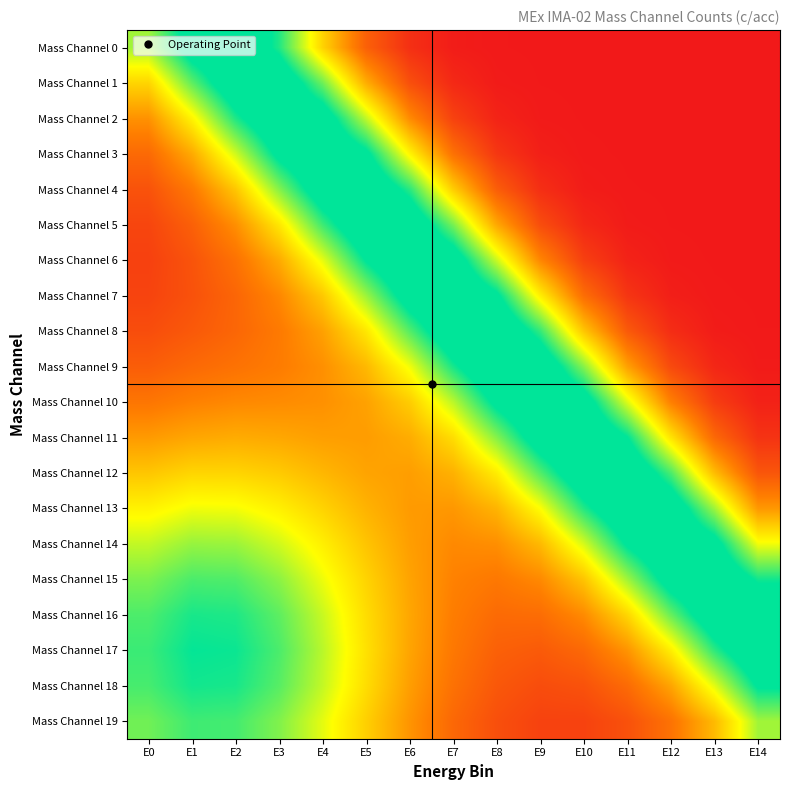

Reading left to right, what are all the values shown in this chart?

Mass Channel 0: E0=78.9	E1=108.6	E2=118.9	E3=95.8	E4=55.4	E5=23.4	E6=7.4	E7=1.3	E8=0.2	E9=0.1	E10=0.0	E11=0.0	E12=0.0	E13=0.0	E14=0.0
Mass Channel 1: E0=55.7	E1=87.4	E2=114.3	E3=116.0	E4=85.8	E5=45.5	E6=17.8	E7=5.2	E8=0.8	E9=0.2	E10=0.0	E11=0.0	E12=0.0	E13=0.0	E14=0.0
Mass Channel 2: E0=38.2	E1=63.8	E2=95.9	E3=118.3	E4=110.9	E5=75.1	E6=36.7	E7=13.3	E8=3.5	E9=0.6	E10=0.1	E11=0.0	E12=0.0	E13=0.0	E14=0.0
Mass Channel 3: E0=26.3	E1=44.5	E2=72.8	E3=104.1	E4=120.2	E5=103.6	E6=64.3	E7=28.9	E8=9.8	E9=2.2	E10=0.4	E11=0.1	E12=0.0	E13=0.0	E14=0.0
Mass Channel 4: E0=18.7	E1=31.3	E2=51.9	E3=82.4	E4=111.4	E5=119.6	E6=94.6	E7=53.8	E8=22.4	E9=7.1	E10=1.2	E11=0.3	E12=0.1	E13=0.0	E14=0.0
Mass Channel 5: E0=14.4	E1=23.2	E2=37.4	E3=60.4	E4=91.7	E5=117.2	E6=116.5	E7=84.5	E8=44.1	E9=17.0	E10=4.9	E11=0.8	E12=0.2	E13=0.0	E14=0.0
Mass Channel 6: E0=12.9	E1=19.1	E2=28.8	E3=44.6	E4=69.8	E5=100.7	E6=121.0	E7=110.8	E8=73.6	E9=35.3	E10=12.7	E11=3.3	E12=0.5	E13=0.1	E14=0.0
Mass Channel 7: E0=13.9	E1=18.5	E2=25.0	E3=35.3	E4=52.4	E5=79.5	E6=108.8	E7=122.2	E8=102.9	E9=62.6	E10=27.7	E11=9.2	E12=2.0	E13=0.3	E14=0.1
Mass Channel 8: E0=17.1	E1=20.9	E2=25.3	E3=31.5	E4=42.1	E5=60.5	E6=88.8	E7=115.3	E8=120.5	E9=93.2	E10=52.0	E11=21.3	E12=6.6	E13=1.1	E14=0.2
Mass Channel 9: E0=22.3	E1=26.2	E2=29.1	E3=32.2	E4=37.6	E5=48.3	E6=68.3	E7=96.8	E8=119.7	E9=116.1	E10=82.4	E11=42.2	E12=16.0	E13=4.5	E14=0.7
Mass Channel 10: E0=30.3	E1=33.8	E2=35.9	E3=36.6	E4=37.9	E5=42.4	E6=53.6	E7=75.6	E8=103.9	E9=121.7	E10=109.2	E11=71.1	E12=33.5	E13=11.8	E14=2.9
Mass Channel 11: E0=40.5	E1=43.6	E2=45.1	E3=43.9	E4=41.7	E5=41.0	E6=45.2	E7=57.9	E8=82.6	E9=110.0	E10=121.3	E11=100.4	E12=59.9	E13=26.0	E14=8.5
Mass Channel 12: E0=51.9	E1=55.8	E2=55.8	E3=53.1	E4=47.9	E5=43.0	E6=41.4	E7=46.4	E8=62.0	E9=89.0	E10=114.7	E11=118.5	E12=90.3	E13=49.4	E14=19.8
Mass Channel 13: E0=63.6	E1=68.5	E2=67.9	E3=62.9	E4=55.4	E5=46.9	E6=40.6	E7=39.7	E8=47.2	E9=66.5	E10=95.4	E11=118.1	E12=113.5	E13=79.4	E14=39.9
Mass Channel 14: E0=74.6	E1=80.3	E2=79.6	E3=72.9	E4=62.7	E5=51.4	E6=41.5	E7=35.9	E8=37.4	E9=48.6	E10=72.1	E11=101.8	E12=119.8	E13=106.4	E14=68.3
Mass Channel 15: E0=83.7	E1=90.1	E2=89.4	E3=81.7	E4=68.9	E5=55.4	E6=42.8	E7=33.9	E8=31.0	E9=36.1	E10=51.5	E11=79.1	E12=108.1	E13=119.4	E14=97.7
Mass Channel 16: E0=89.9	E1=96.7	E2=95.9	E3=87.7	E4=73.9	E5=57.8	E6=43.6	E7=32.5	E8=26.6	E9=27.4	E10=36.5	E11=56.2	E12=86.4	E13=113.5	E14=116.7
Mass Channel 17: E0=92.3	E1=99.3	E2=98.5	E3=90.1	E4=75.9	E5=58.9	E6=43.1	E7=31.0	E8=23.4	E9=21.4	E10=26.0	E11=38.9	E12=62.6	E13=94.0	E14=117.3
Mass Channel 18: E0=90.7	E1=97.6	E2=96.8	E3=88.5	E4=74.5	E5=57.9	E6=41.5	E7=28.8	E8=20.5	E9=16.9	E10=18.7	E11=26.7	E12=43.1	E13=70.3	E14=101.6
Mass Channel 19: E0=85.2	E1=91.7	E2=91.0	E3=83.2	E4=70.1	E5=54.4	E6=38.9	E7=25.8	E8=17.7	E9=13.5	E10=13.5	E11=18.3	E12=29.2	E13=48.7	E14=78.9